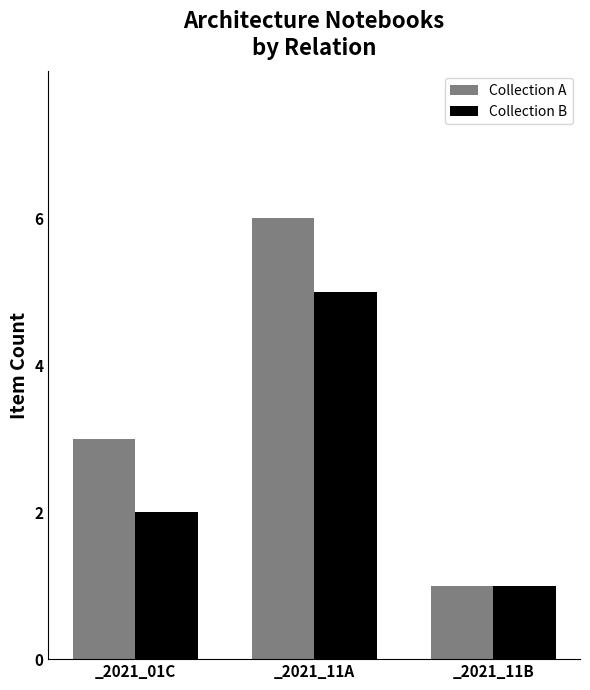

What is the minimum value for Collection A?

1